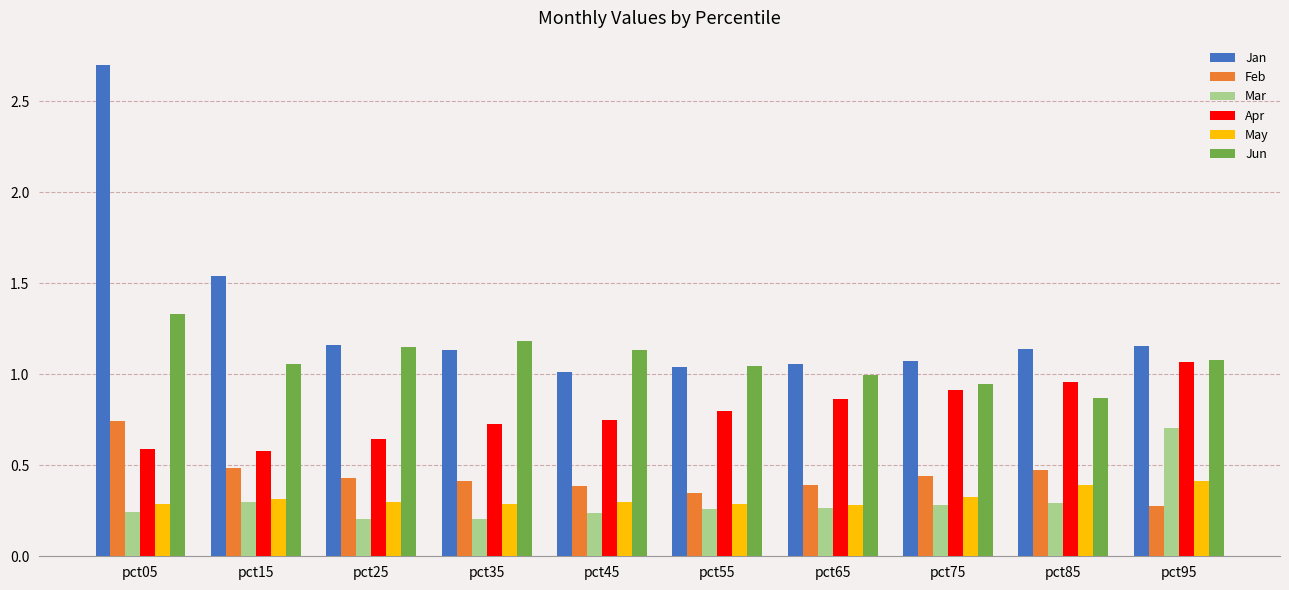

What is the difference between the highest and lowest values at pct75?

0.8